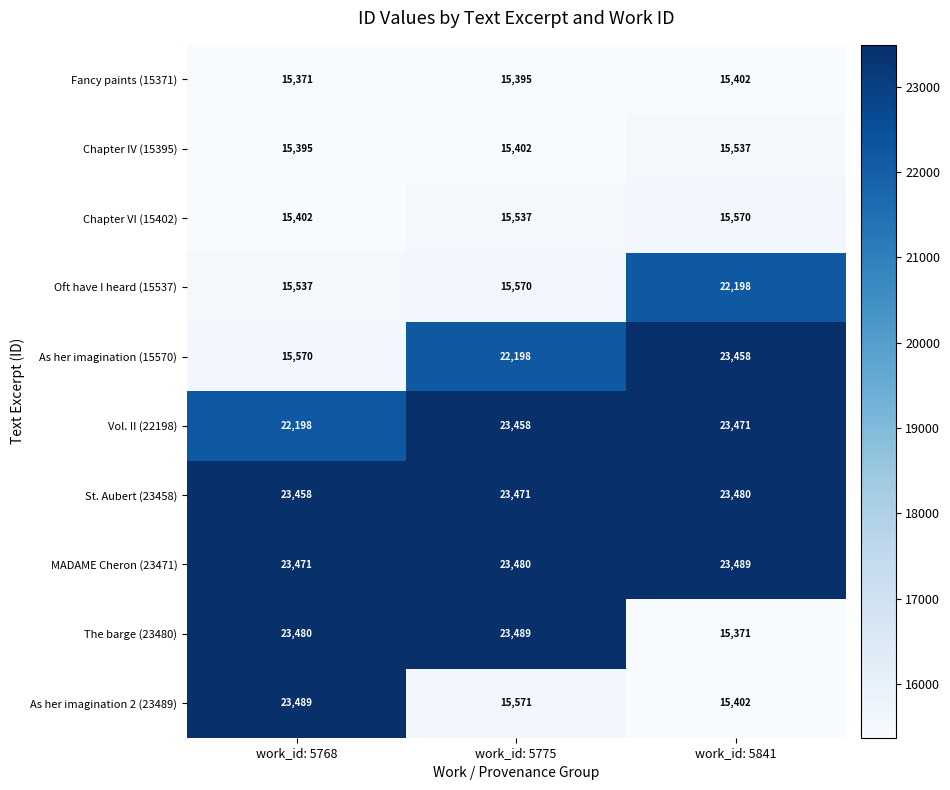

What is the difference between the highest and lowest values at work_id: 5775?

8094